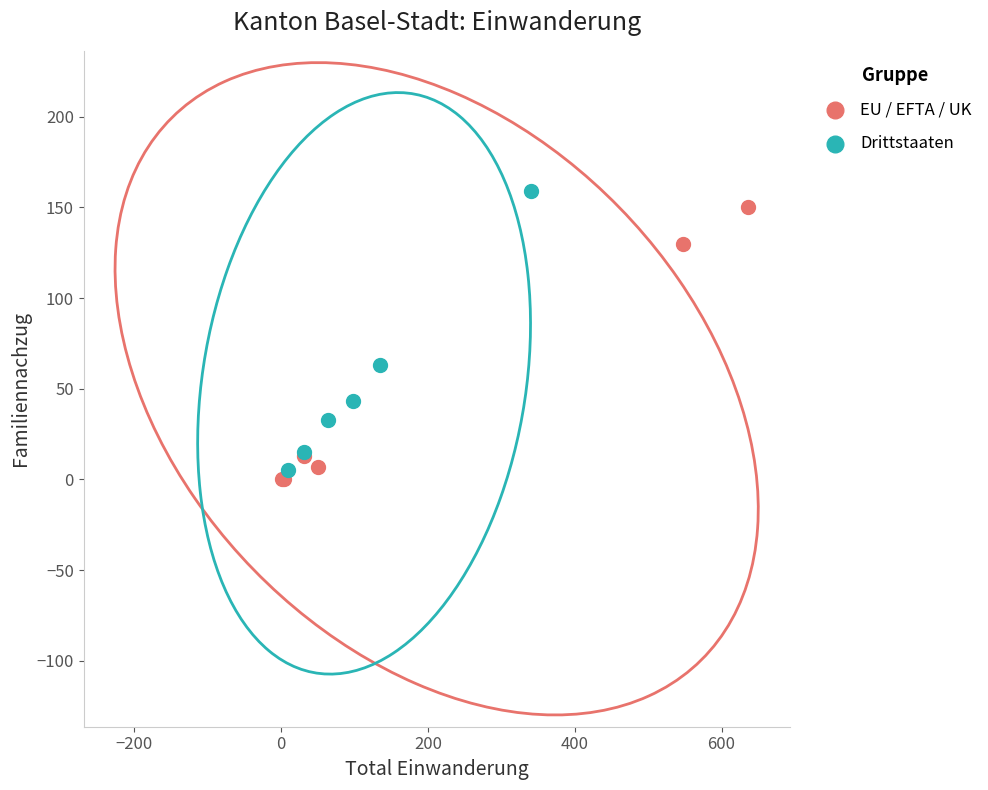

What are all the series names shown in the legend?

EU / EFTA / UK, Drittstaaten